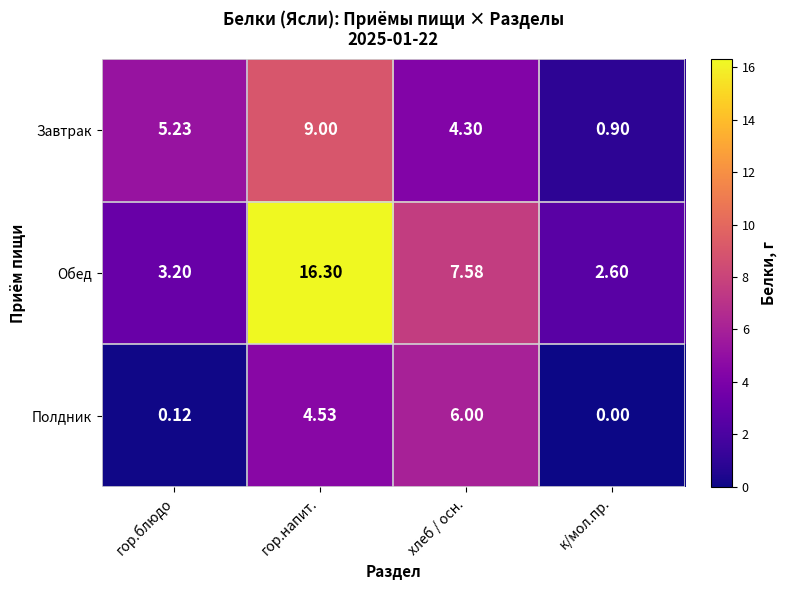

Is the value of Завтрак at гор.напит. greater than the value of Полдник at гор.напит.?

Yes